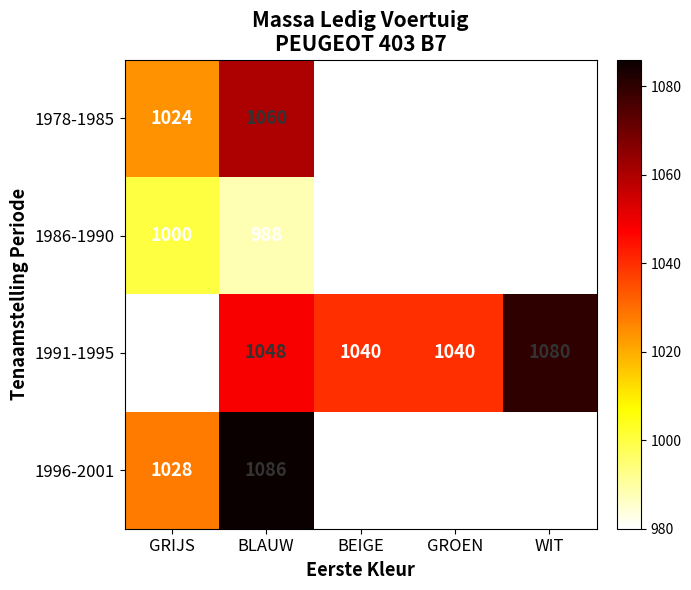

Is it true that 1991-1995 equals 485 at GRIJS?

False